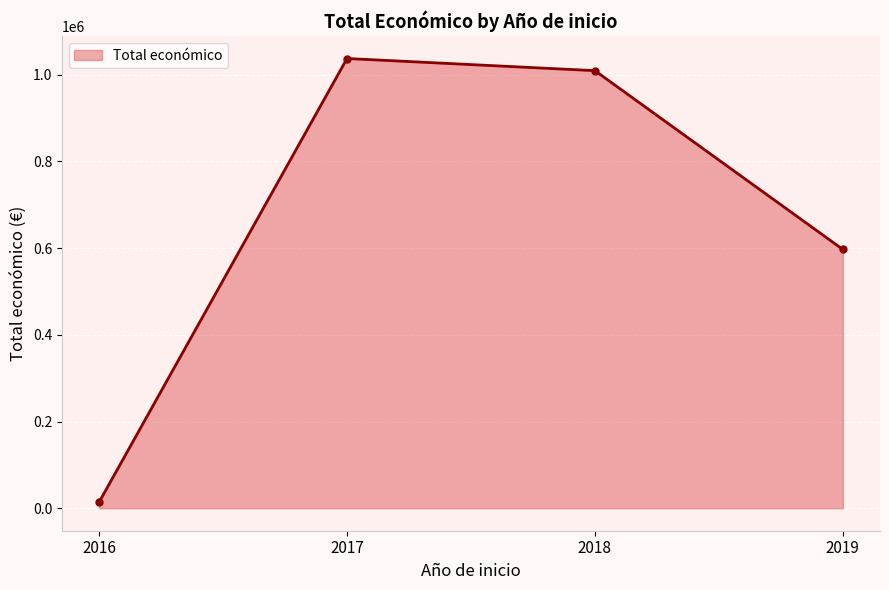

Reading right to left, list all the values displayed in this chart.

597171	1009565	1037626	14040